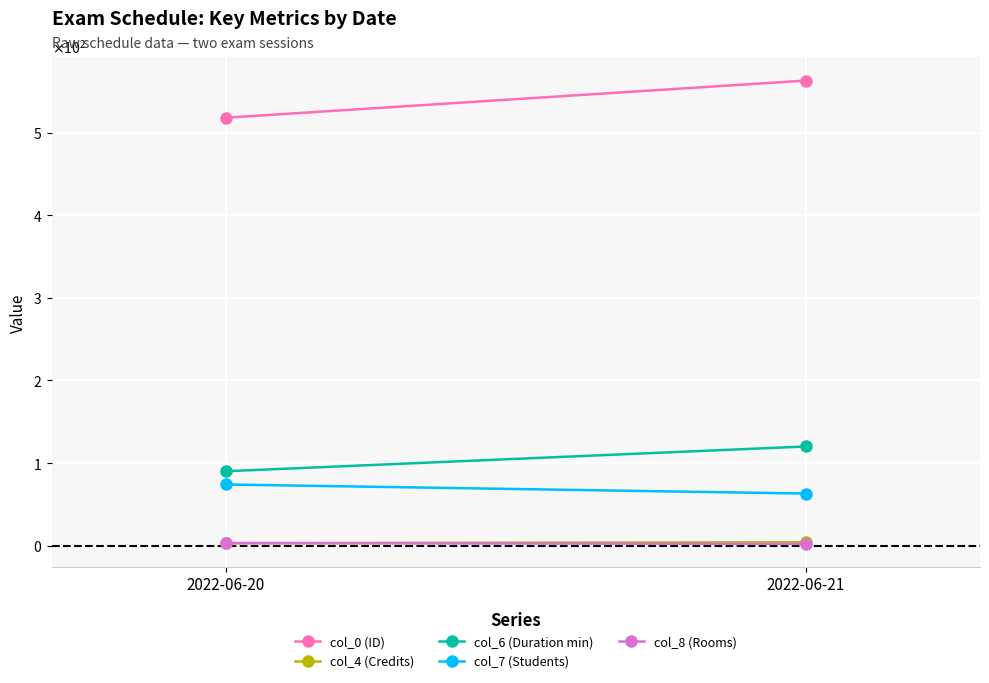

What is the average value of the col_0 (ID) series?

540